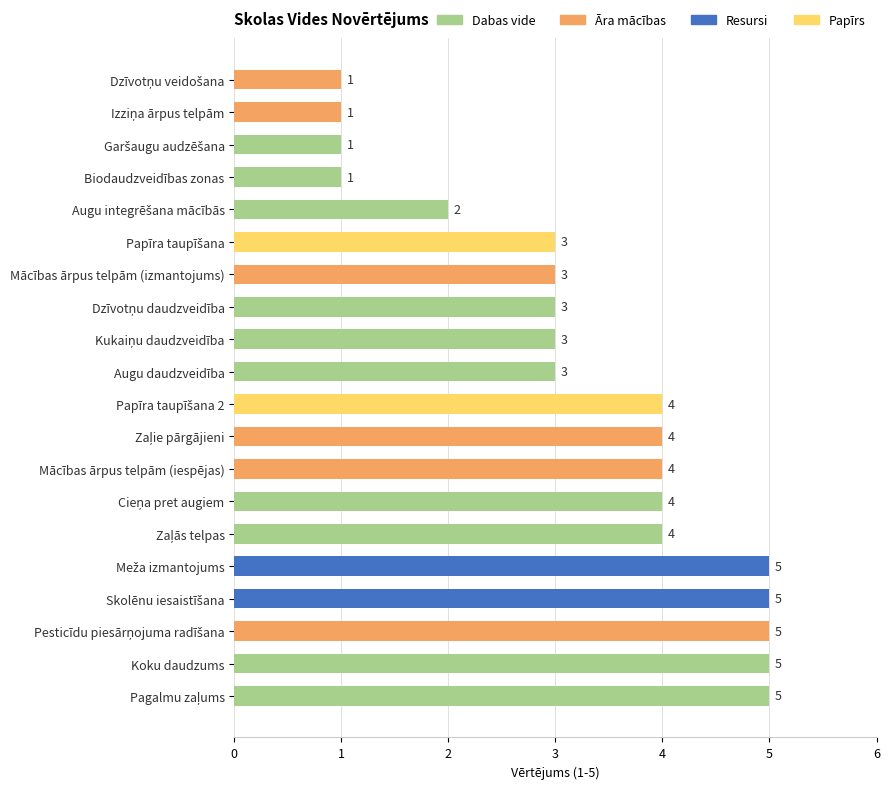

What is the difference between the maximum and minimum values?

4